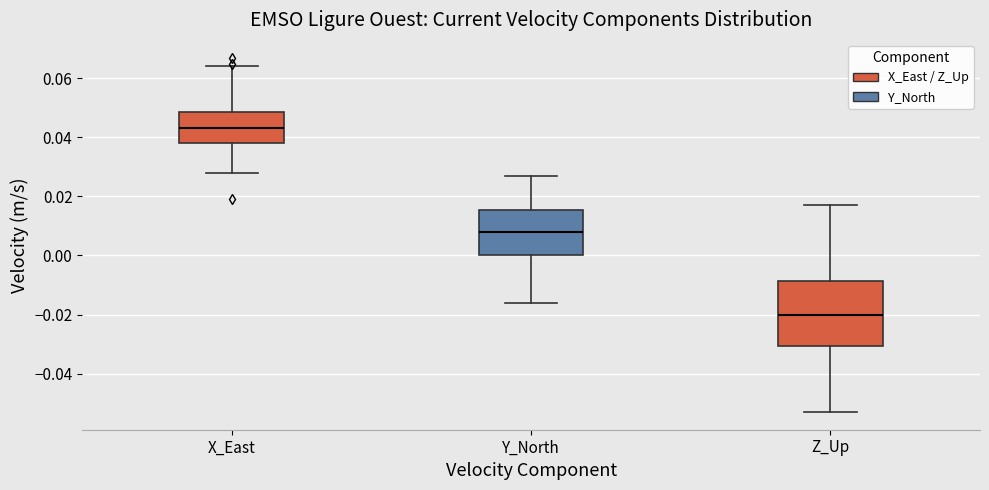

Reading left to right, read every box against the y-axis: the position of its median line, the range the box covers, and the ends of its whiskers. The values are not printed on the chart, so give them approximately, as read against the axis.

X_East: median 0.044, box 0.038 to 0.048, whiskers 0.028 to 0.064
Y_North: median 0.008, box 0.000 to 0.016, whiskers -0.016 to 0.028
Z_Up: median -0.020, box -0.030 to -0.008, whiskers -0.052 to 0.018